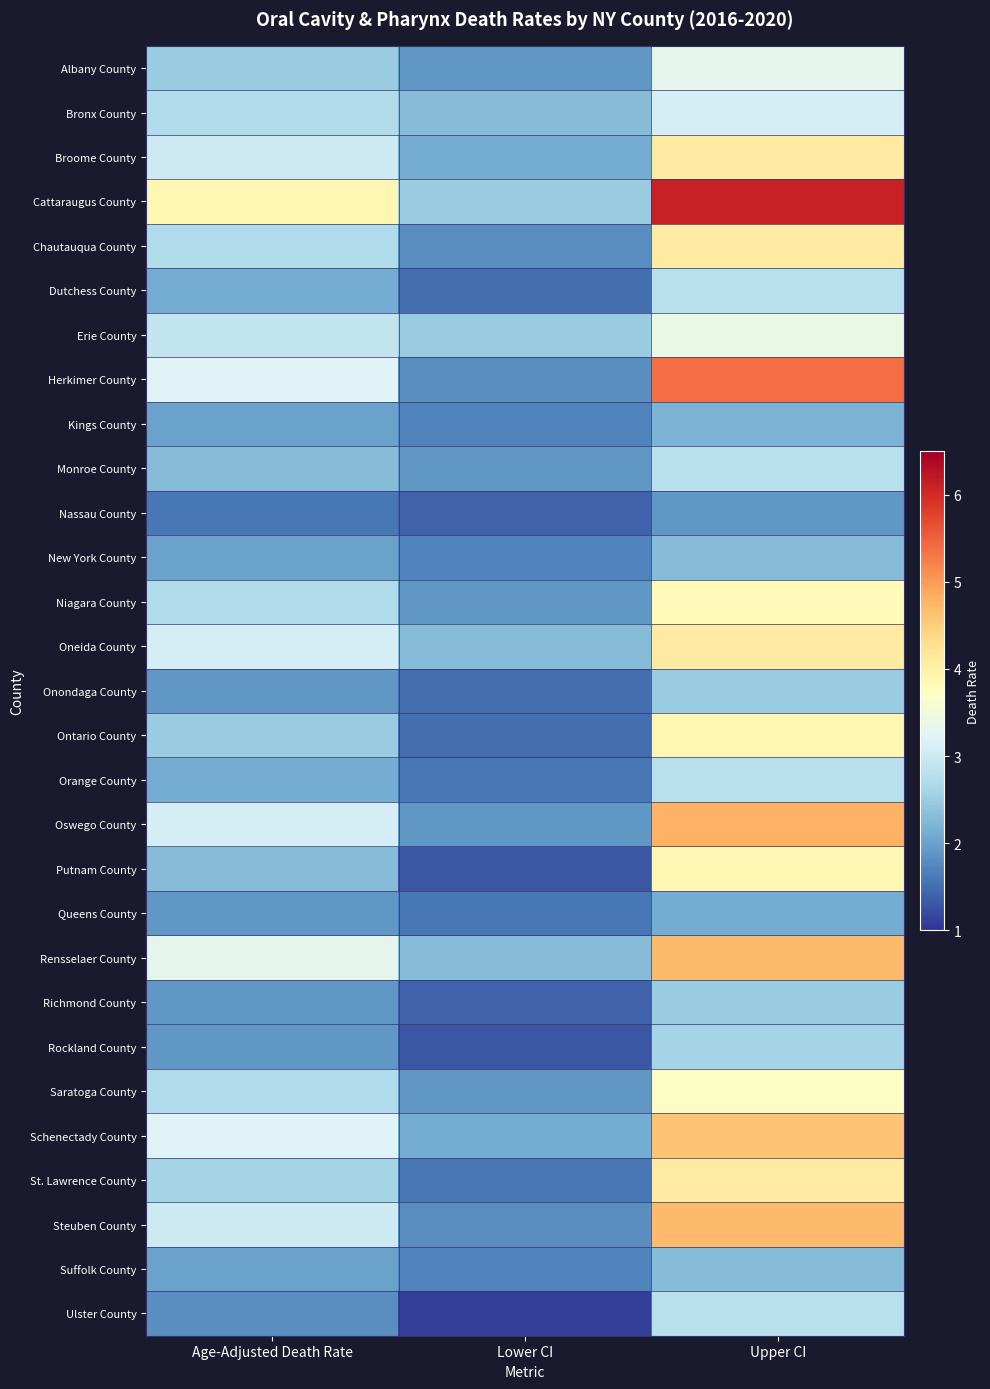

Reading left to right, list all the values displayed in this chart.

Albany County: Age-Adjusted Death Rate=2.5	Lower CI=1.9	Upper CI=3.3
Bronx County: Age-Adjusted Death Rate=2.7	Lower CI=2.3	Upper CI=3.1
Broome County: Age-Adjusted Death Rate=3.0	Lower CI=2.1	Upper CI=4.1
Cattaraugus County: Age-Adjusted Death Rate=3.9	Lower CI=2.5	Upper CI=6.1
Chautauqua County: Age-Adjusted Death Rate=2.7	Lower CI=1.8	Upper CI=4.1
Dutchess County: Age-Adjusted Death Rate=2.1	Lower CI=1.5	Upper CI=2.8
Erie County: Age-Adjusted Death Rate=2.9	Lower CI=2.5	Upper CI=3.4
Herkimer County: Age-Adjusted Death Rate=3.2	Lower CI=1.8	Upper CI=5.4
Kings County: Age-Adjusted Death Rate=2.0	Lower CI=1.7	Upper CI=2.2
Monroe County: Age-Adjusted Death Rate=2.3	Lower CI=1.9	Upper CI=2.8
Nassau County: Age-Adjusted Death Rate=1.6	Lower CI=1.4	Upper CI=1.9
New York County: Age-Adjusted Death Rate=2.0	Lower CI=1.7	Upper CI=2.3
Niagara County: Age-Adjusted Death Rate=2.7	Lower CI=1.9	Upper CI=3.8
Oneida County: Age-Adjusted Death Rate=3.1	Lower CI=2.3	Upper CI=4.1
Onondaga County: Age-Adjusted Death Rate=1.9	Lower CI=1.5	Upper CI=2.5
Ontario County: Age-Adjusted Death Rate=2.5	Lower CI=1.5	Upper CI=3.9
Orange County: Age-Adjusted Death Rate=2.1	Lower CI=1.6	Upper CI=2.8
Oswego County: Age-Adjusted Death Rate=3.1	Lower CI=1.9	Upper CI=4.8
Putnam County: Age-Adjusted Death Rate=2.3	Lower CI=1.3	Upper CI=3.9
Queens County: Age-Adjusted Death Rate=1.9	Lower CI=1.6	Upper CI=2.1
Rensselaer County: Age-Adjusted Death Rate=3.3	Lower CI=2.3	Upper CI=4.7
Richmond County: Age-Adjusted Death Rate=1.9	Lower CI=1.4	Upper CI=2.5
Rockland County: Age-Adjusted Death Rate=1.9	Lower CI=1.3	Upper CI=2.6
Saratoga County: Age-Adjusted Death Rate=2.7	Lower CI=1.9	Upper CI=3.7
Schenectady County: Age-Adjusted Death Rate=3.2	Lower CI=2.1	Upper CI=4.6
St. Lawrence County: Age-Adjusted Death Rate=2.6	Lower CI=1.6	Upper CI=4.1
Steuben County: Age-Adjusted Death Rate=3.0	Lower CI=1.8	Upper CI=4.7
Suffolk County: Age-Adjusted Death Rate=2.0	Lower CI=1.7	Upper CI=2.3
Ulster County: Age-Adjusted Death Rate=1.8	Lower CI=1.1	Upper CI=2.8